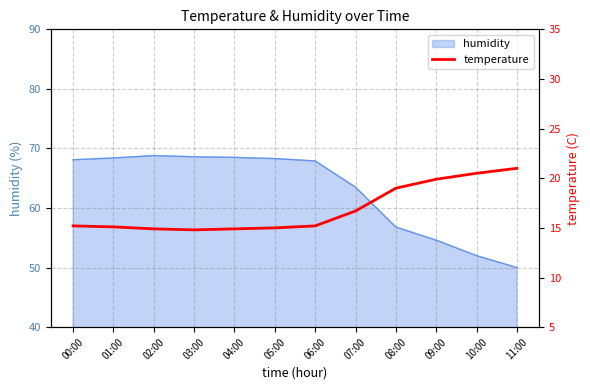

List the labels in order of value, largest first.

11:00, 10:00, 09:00, 08:00, 07:00, 00:00, 06:00, 01:00, 05:00, 02:00, 04:00, 03:00